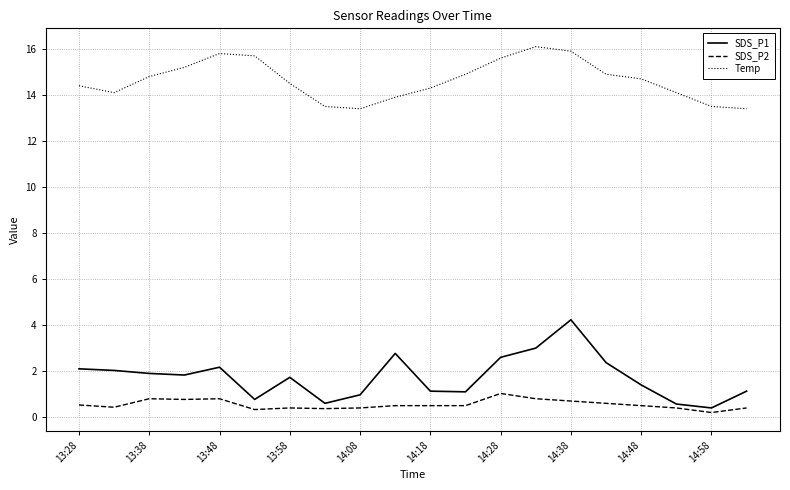

What are all the series names shown in the legend?

SDS_P1, SDS_P2, Temp